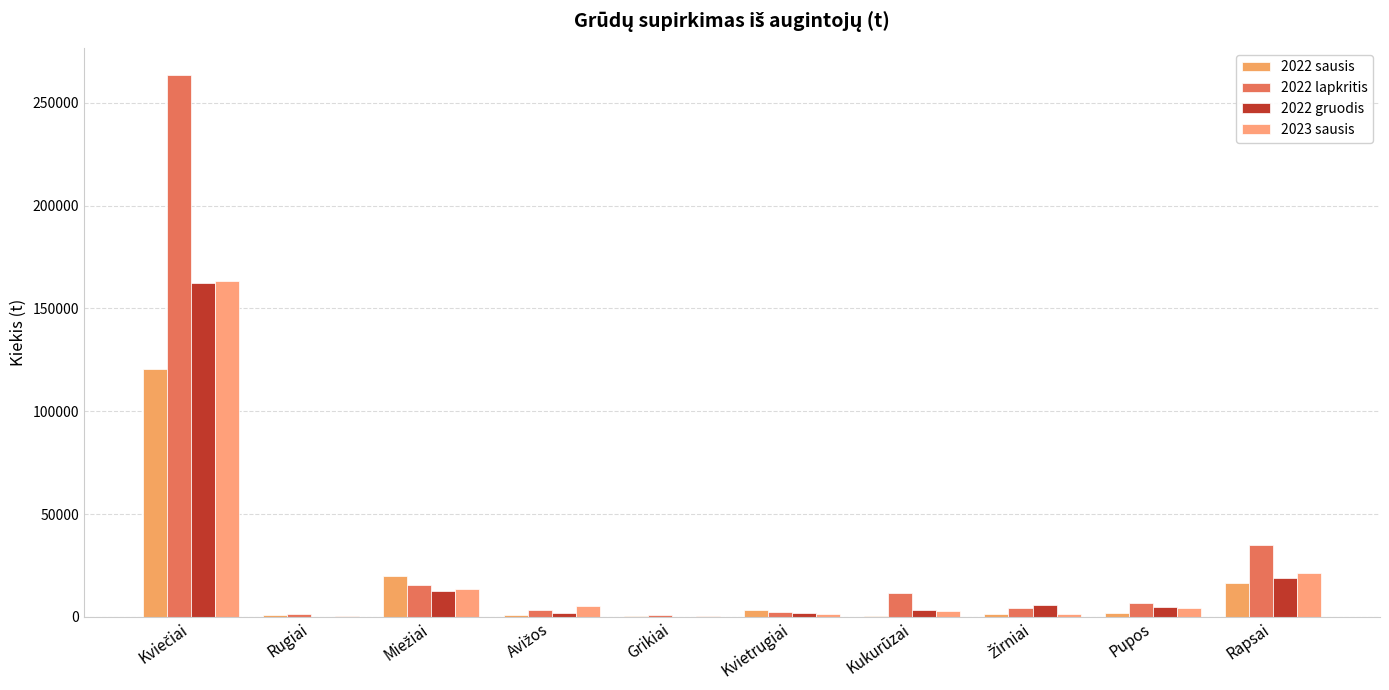

Between Kukurūzai and Grikiai, which is larger?

Kukurūzai